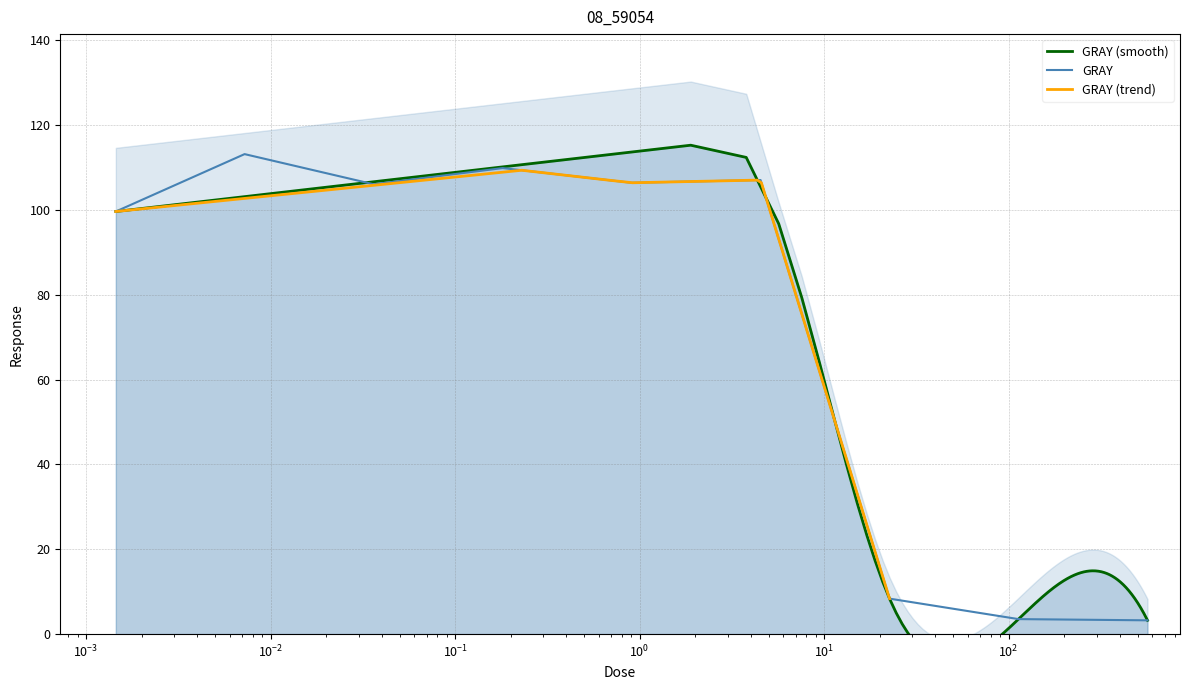

Where does the data first go above 106?

0.00723